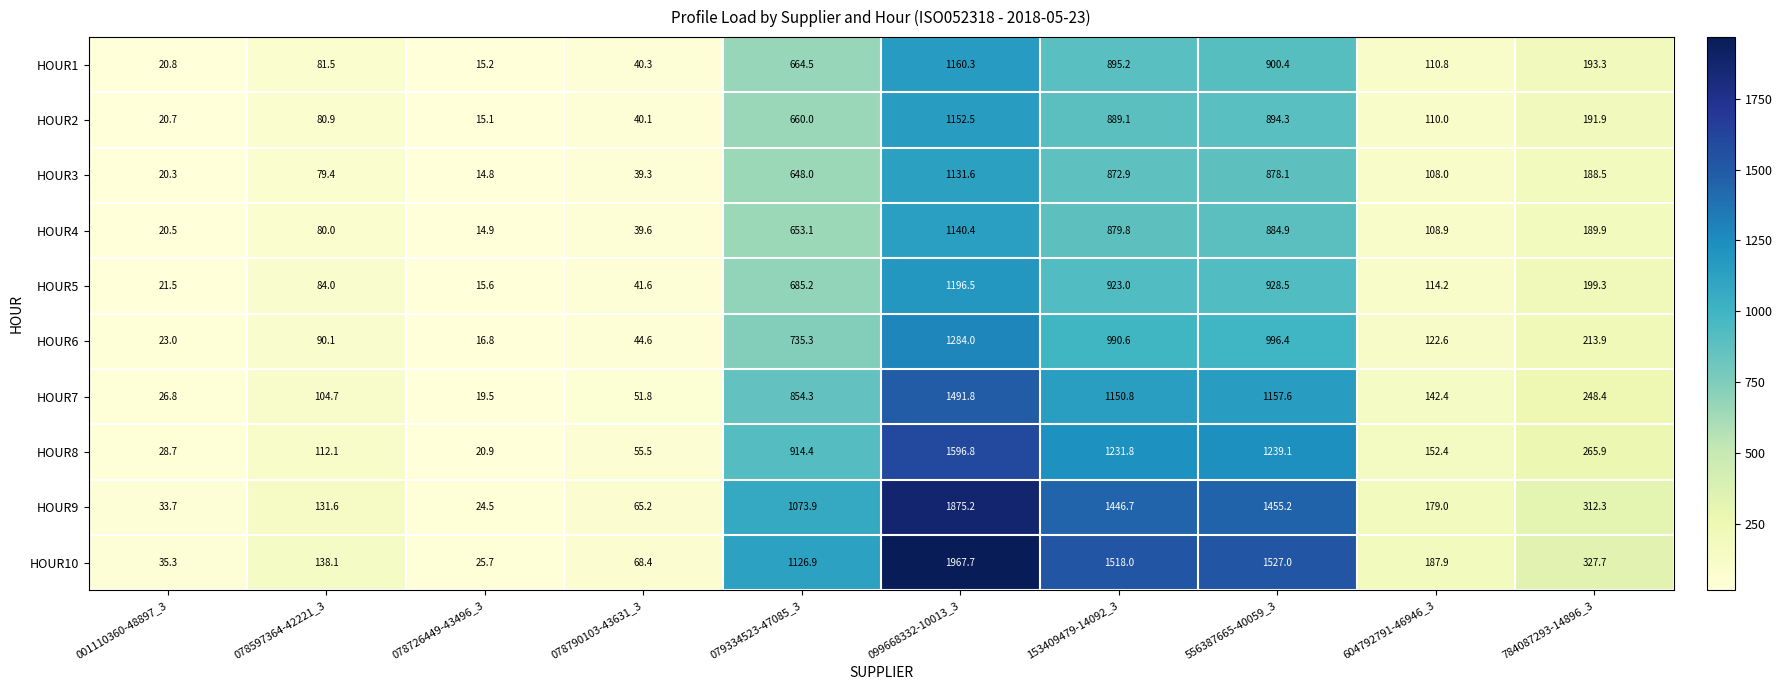

Which series has the widest spread of values?

HOUR10